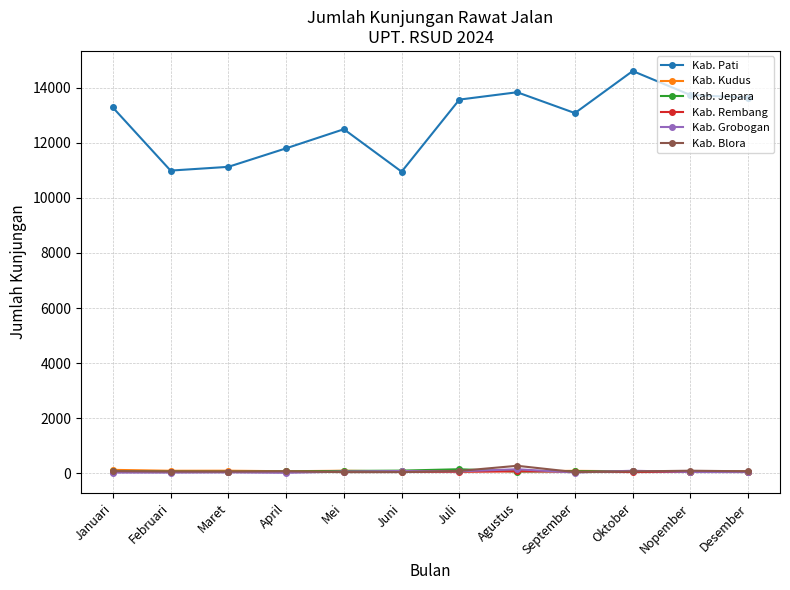

Is the value of Kab. Grobogan at Mei greater than the value of Kab. Pati at Juni?

No